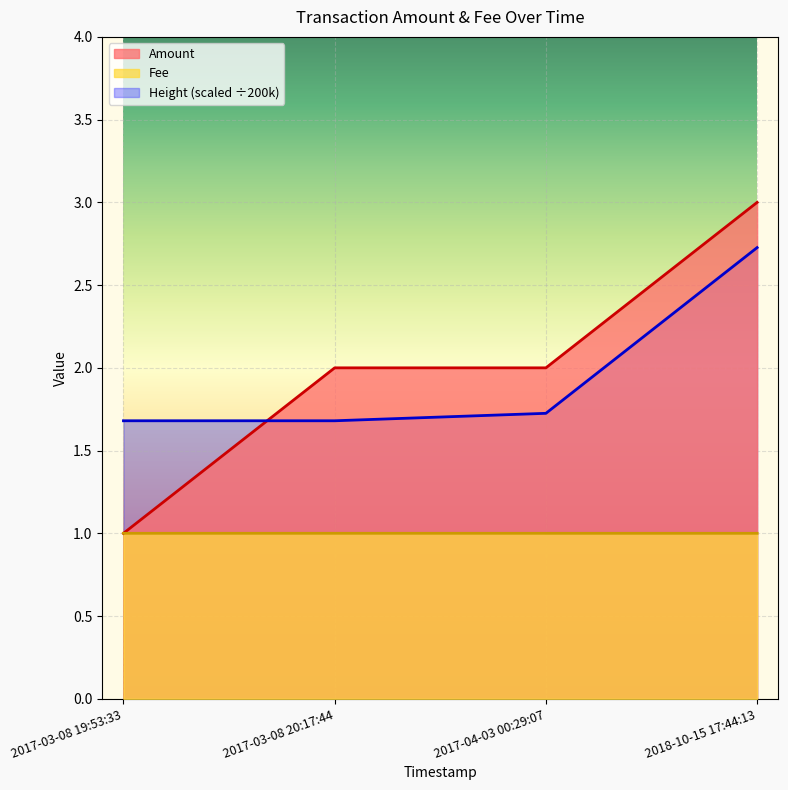

True or false: Fee and Amount intersect in this chart.

False